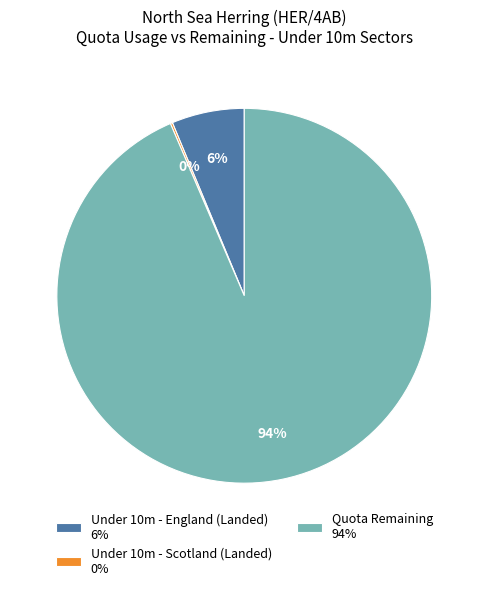

Is it true that Quota Remaining 94% is 94% of the pie?

True